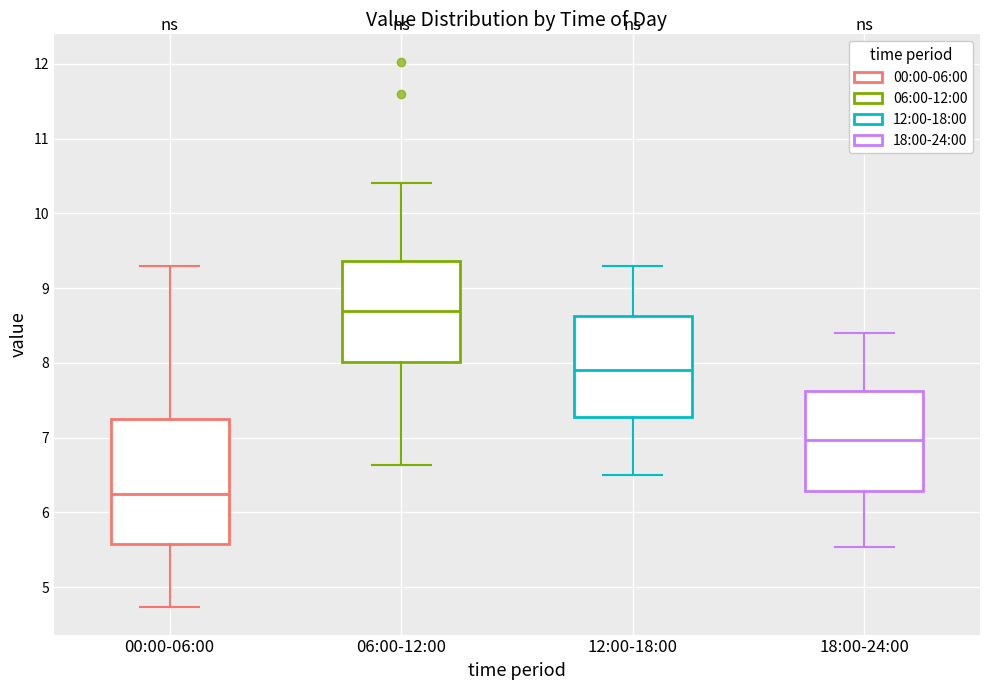

Where does the median line of the box for 06:00-12:00 sit on the y-axis? The values are not printed on the chart, so give them approximately, as read against the axis.

8.7